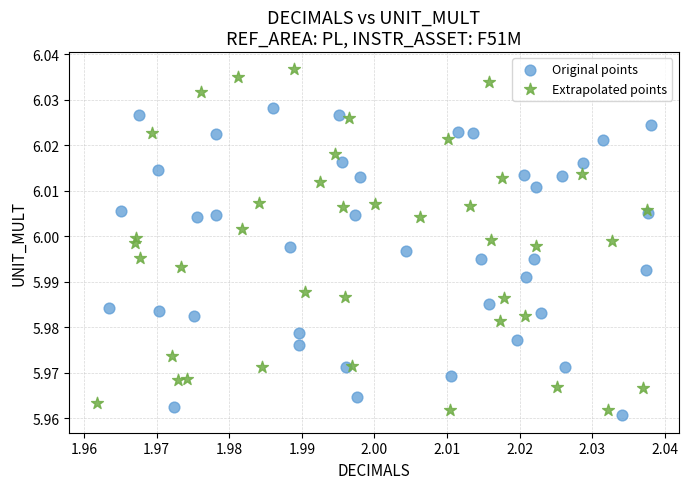

Which series contains the lowest Y value?

Original points